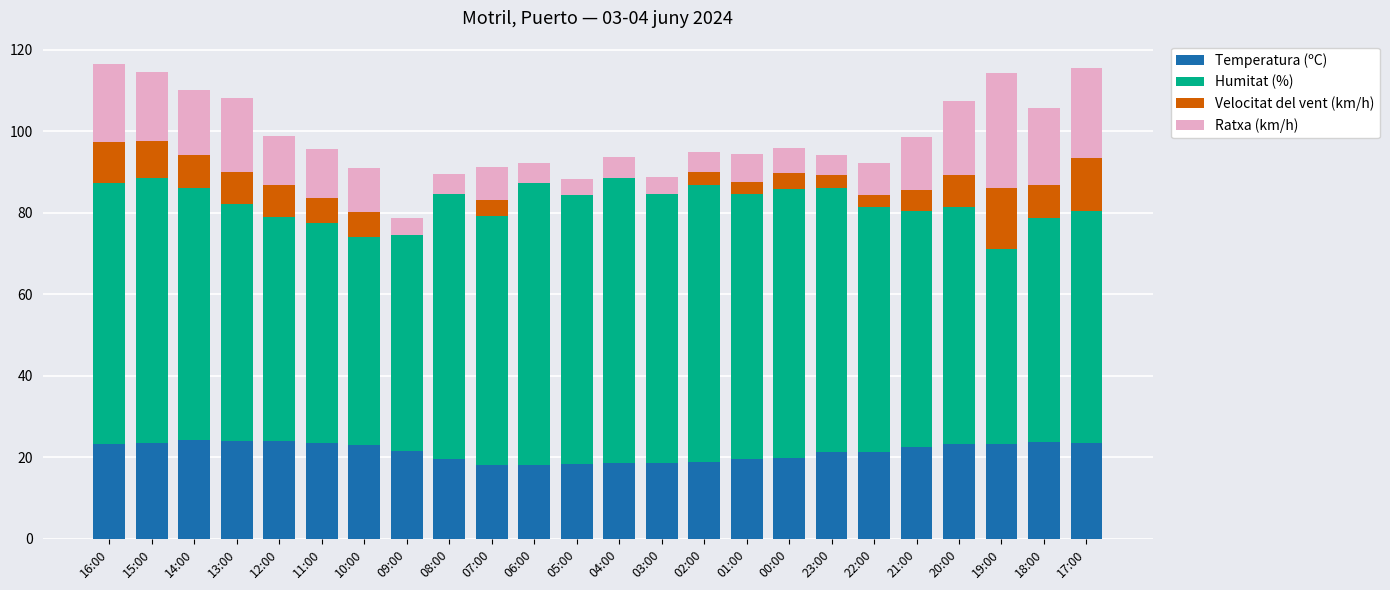

Is it true that Temperatura (ºC) equals 24.2 at 14:00?

True